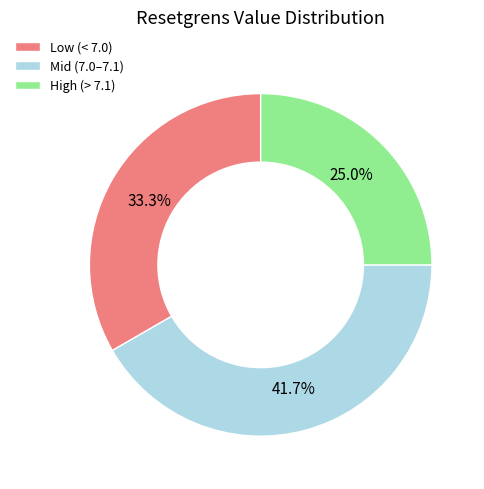

Rank the categories by value from highest to lowest.

Mid (7.0–7.1), Low (< 7.0), High (> 7.1)